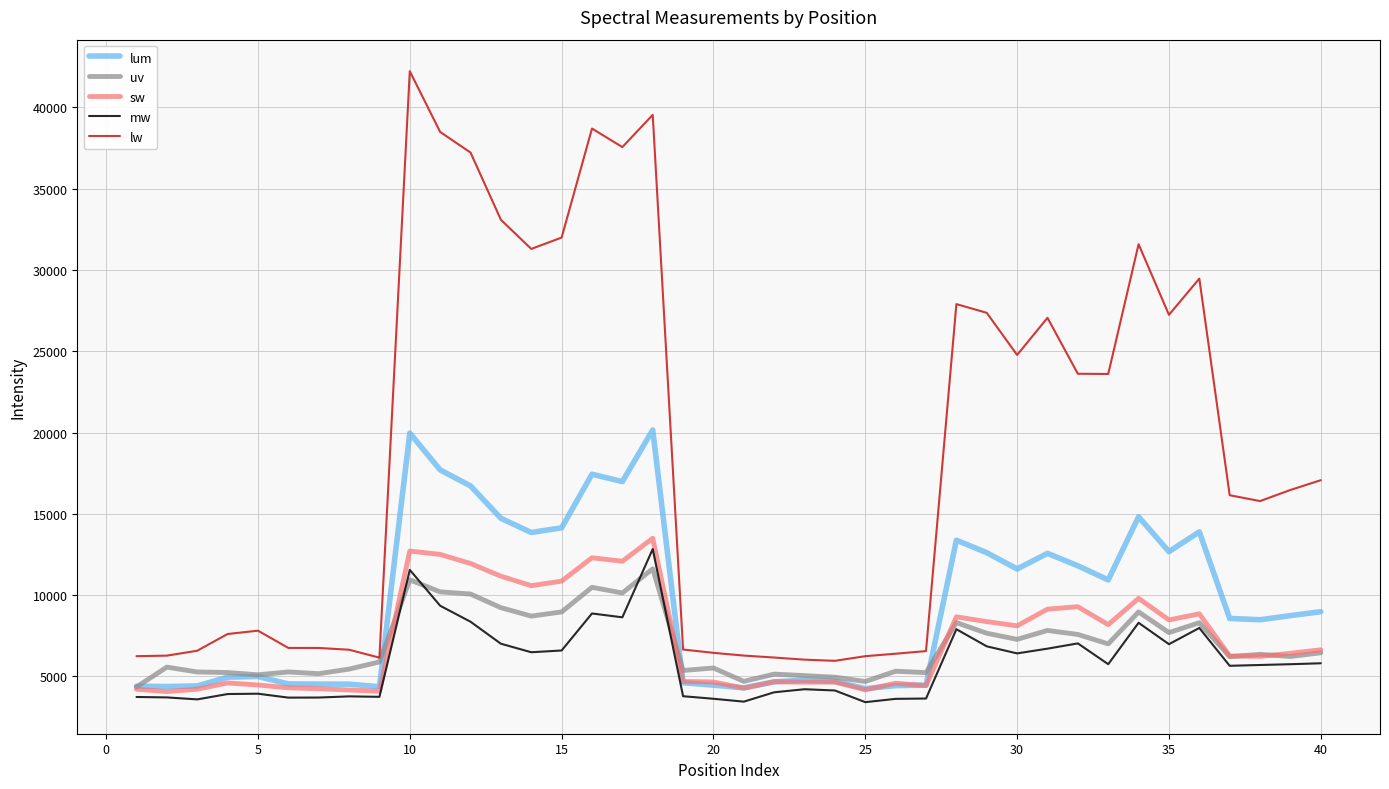

Which series has the widest spread of values?

lw